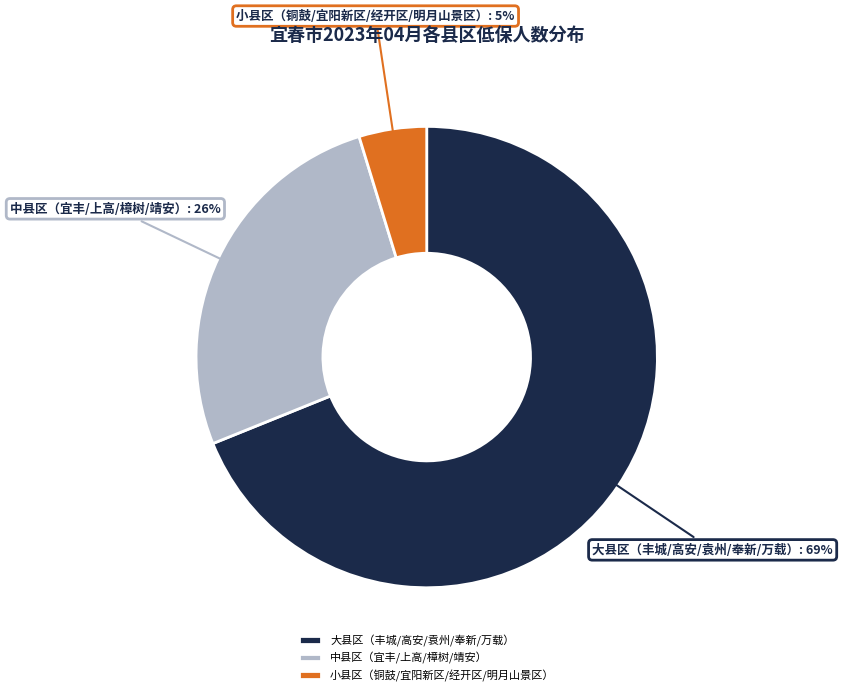

How many segments does this pie chart have?

3